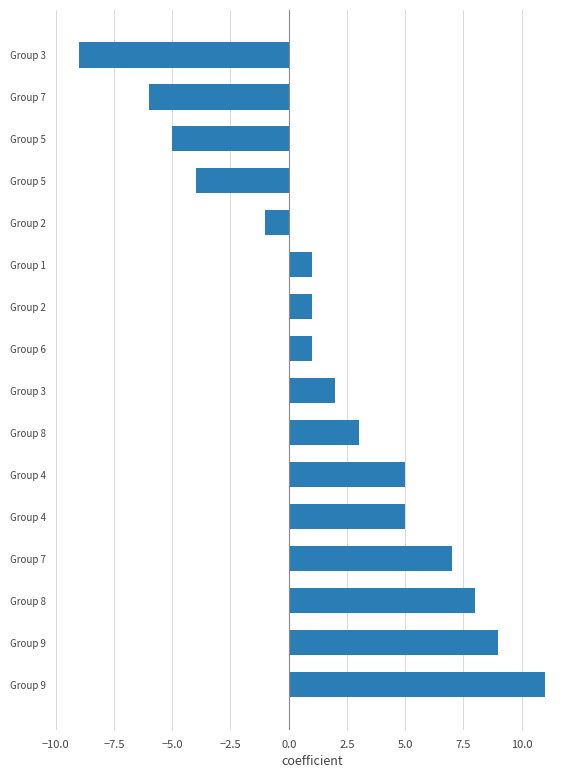

Are the bars grouped side by side (vs. stacked)?

No